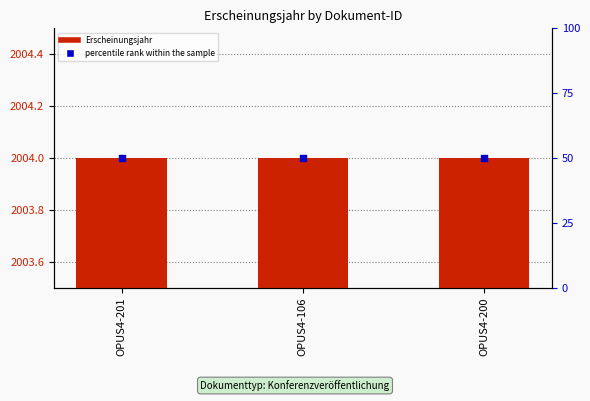

Which series has the largest total across all categories?

Erscheinungsjahr